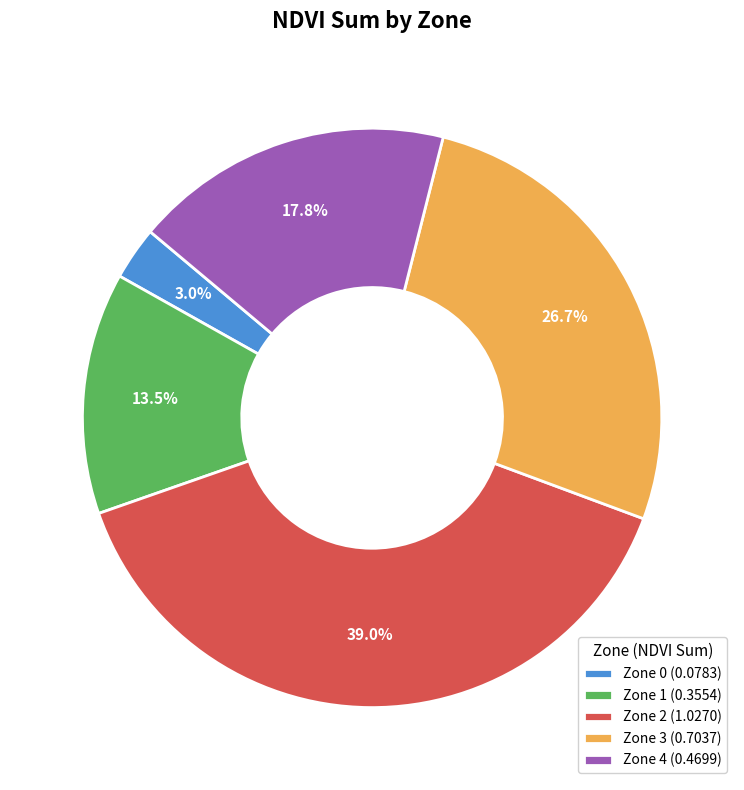

Is there any slice that represents more than half of the pie?

No